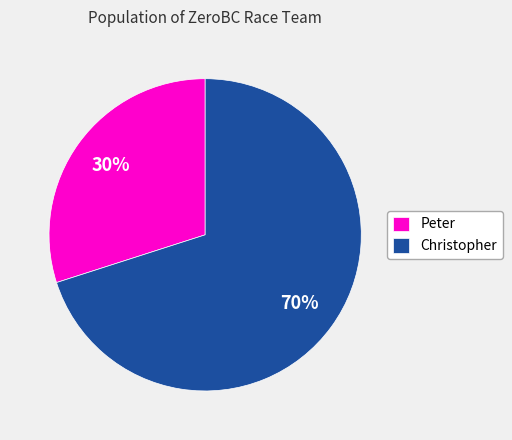

Count the number of slices in the pie.

2